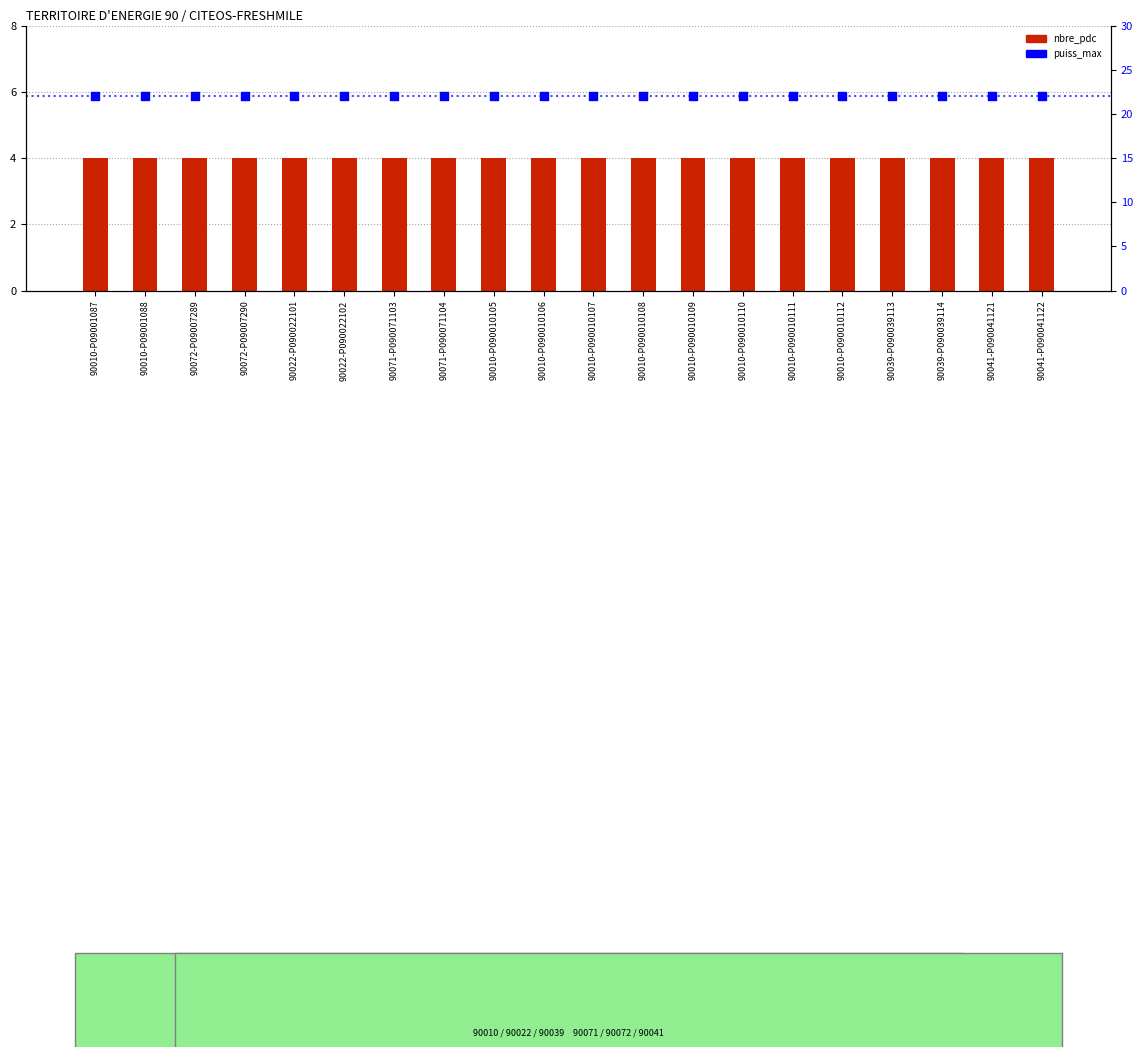

At how many categories does at least one series exceed 18?

20